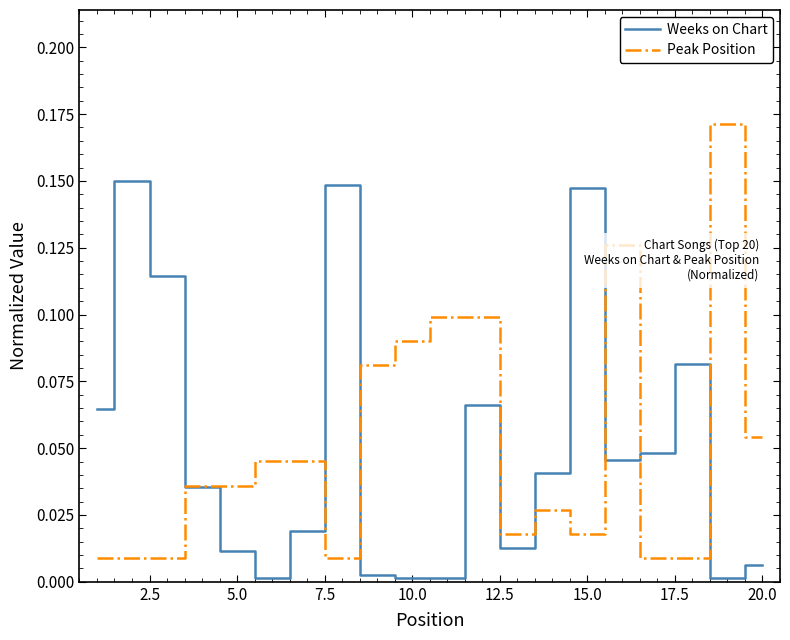

Rank the series by their maximum value, from lowest to highest.

Weeks on Chart, Peak Position